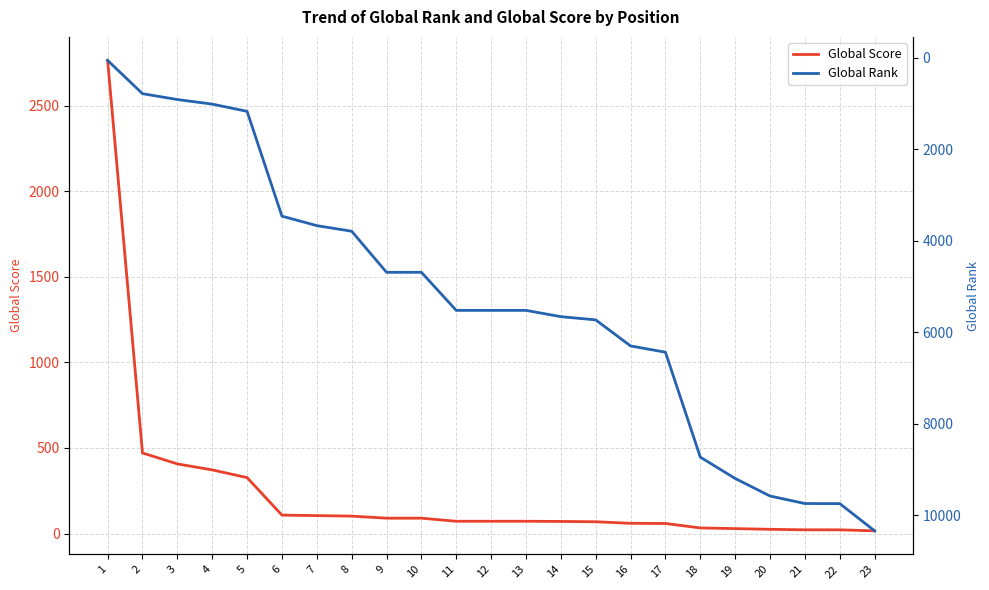

The Global Rank series shows 8376 at 14. True or false?

False